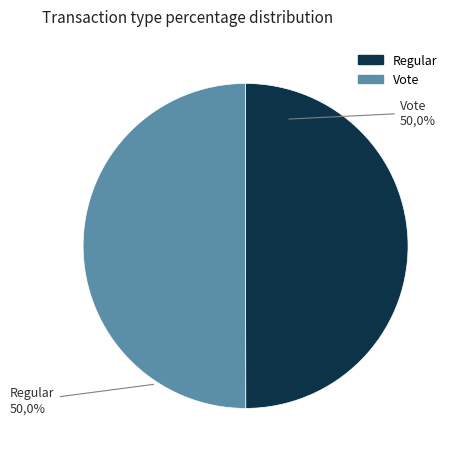

Is there a majority slice in this chart?

No